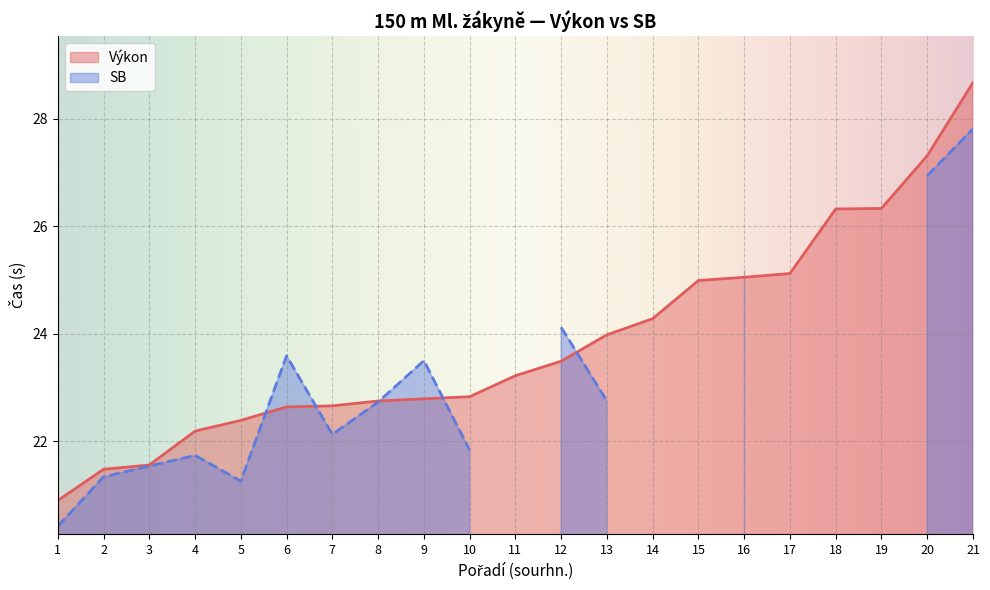

Is it true that the value at 5 is 22.4?

True